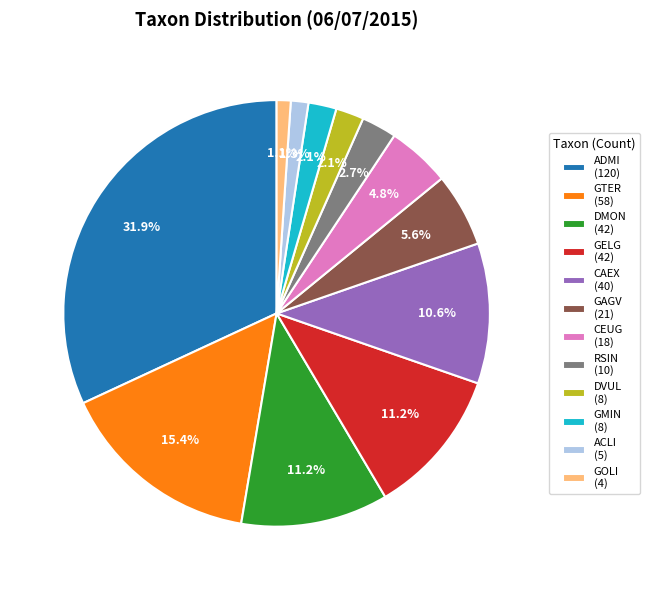

Combined, do ACLI and GMIN account for over 50%?

No